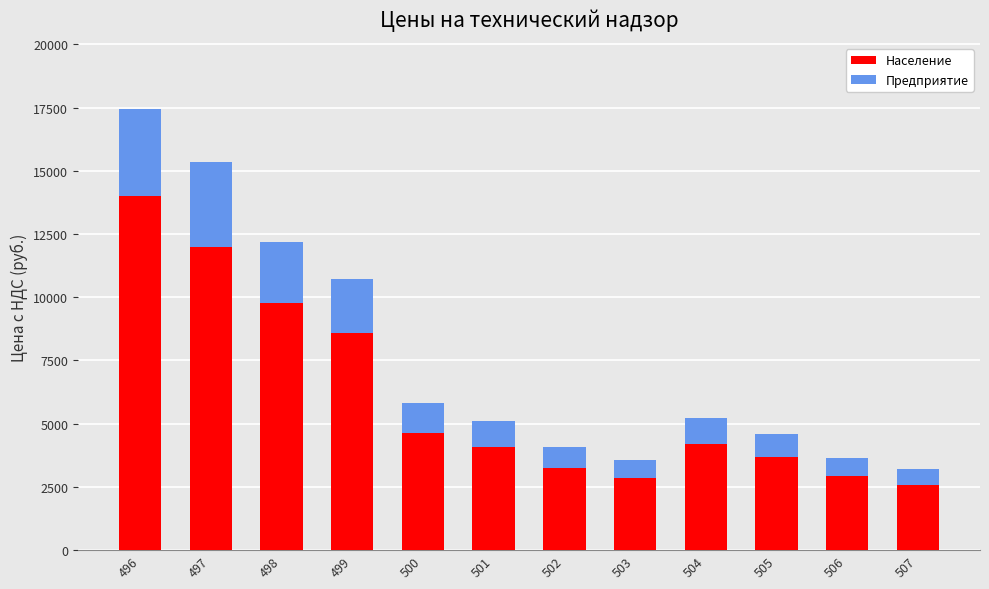

What is the value of the Предприятие bar at the 3rd from the left?

2441